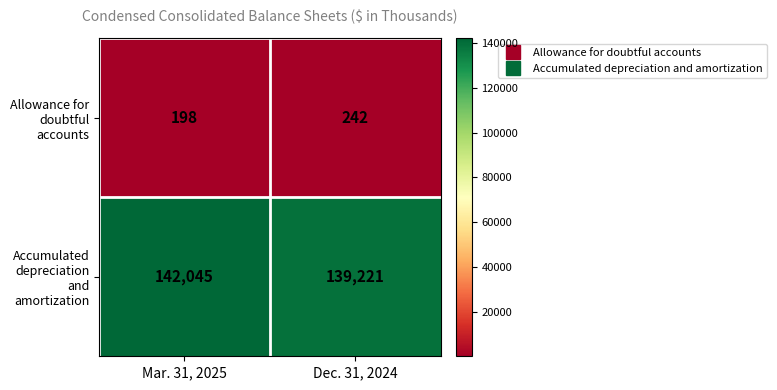

At which label is Allowance for doubtful accounts closest to 220?

Mar. 31, 2025